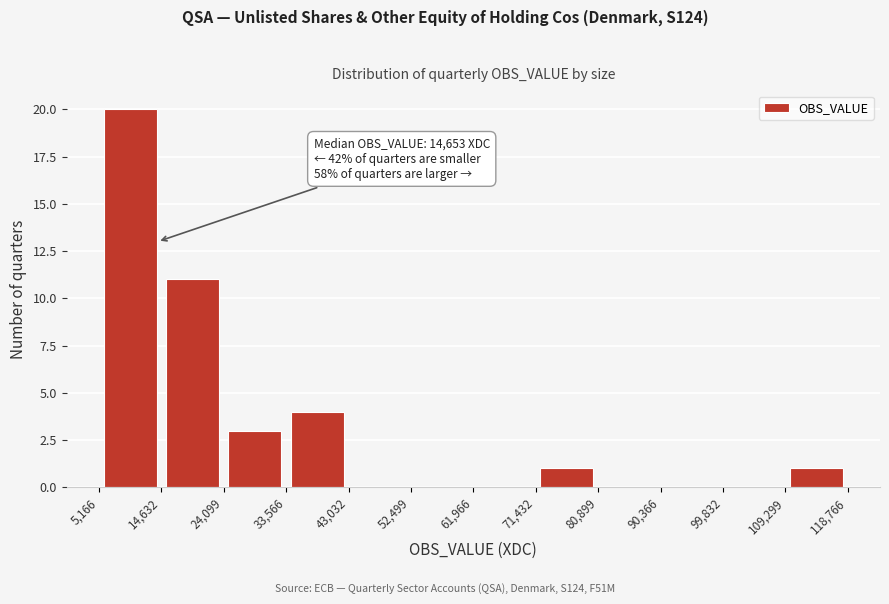

Which range on the x-axis has the tallest bar?

5,166 to 14,632